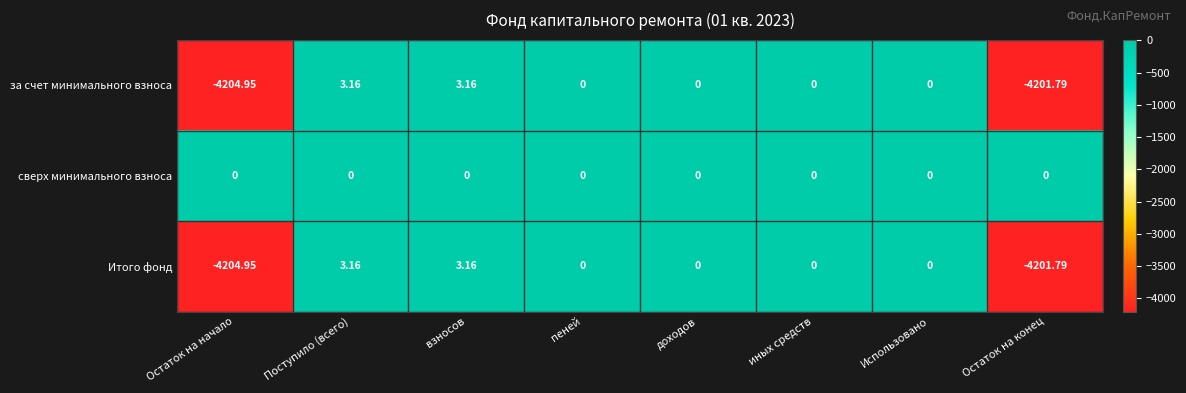

Where does the за счет минимального взноса series first go above 0?

Поступило (всего)